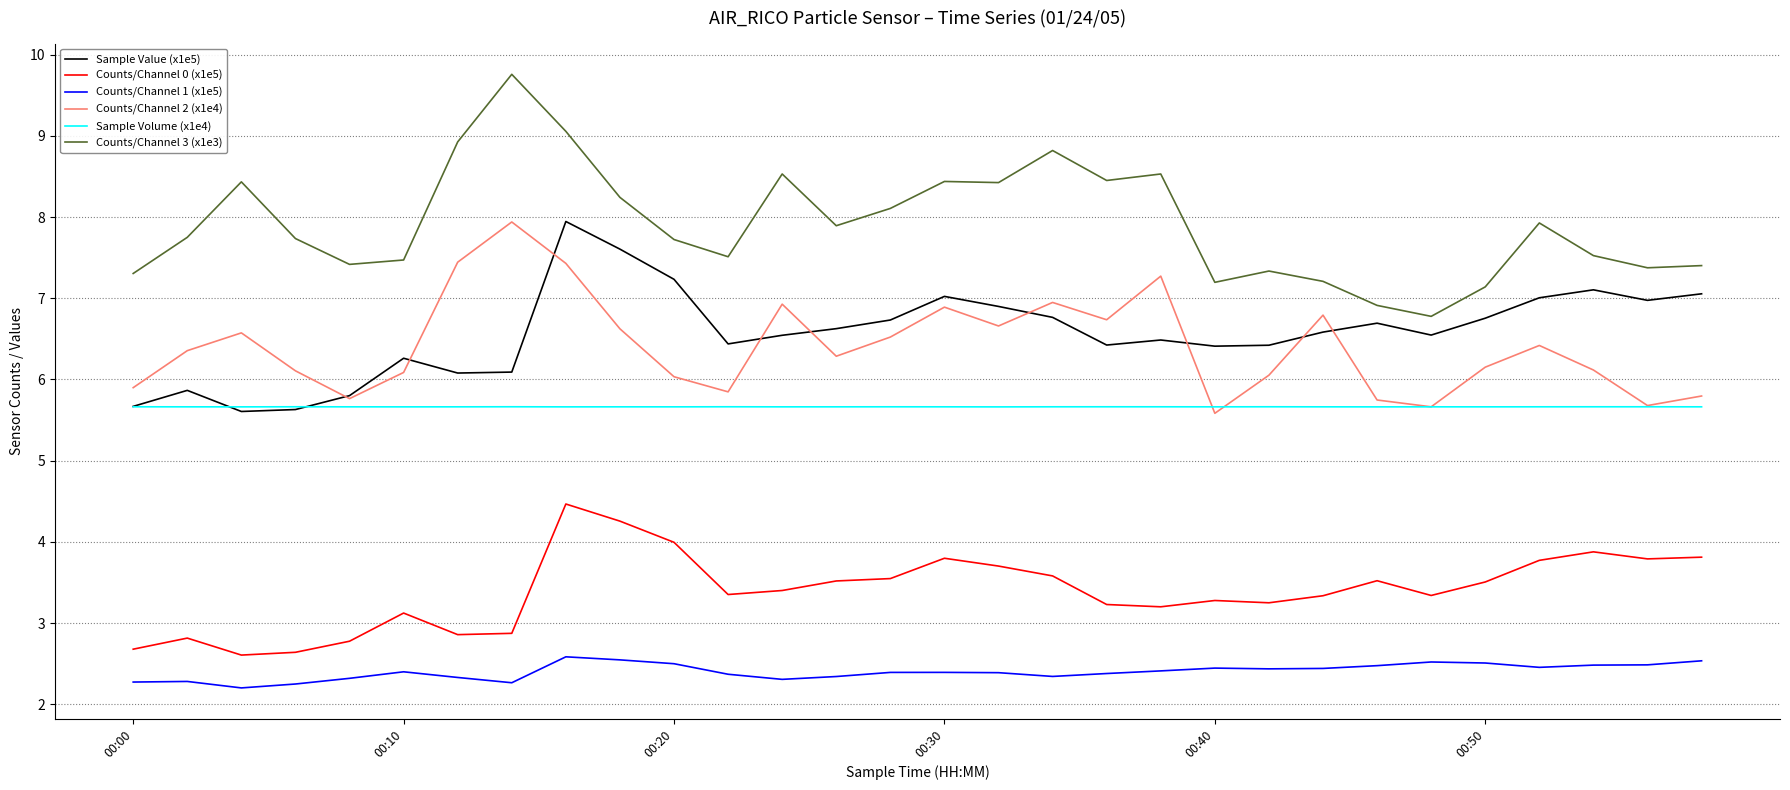

What is the minimum value for Counts/Channel 2 (x1e4)?

5.6